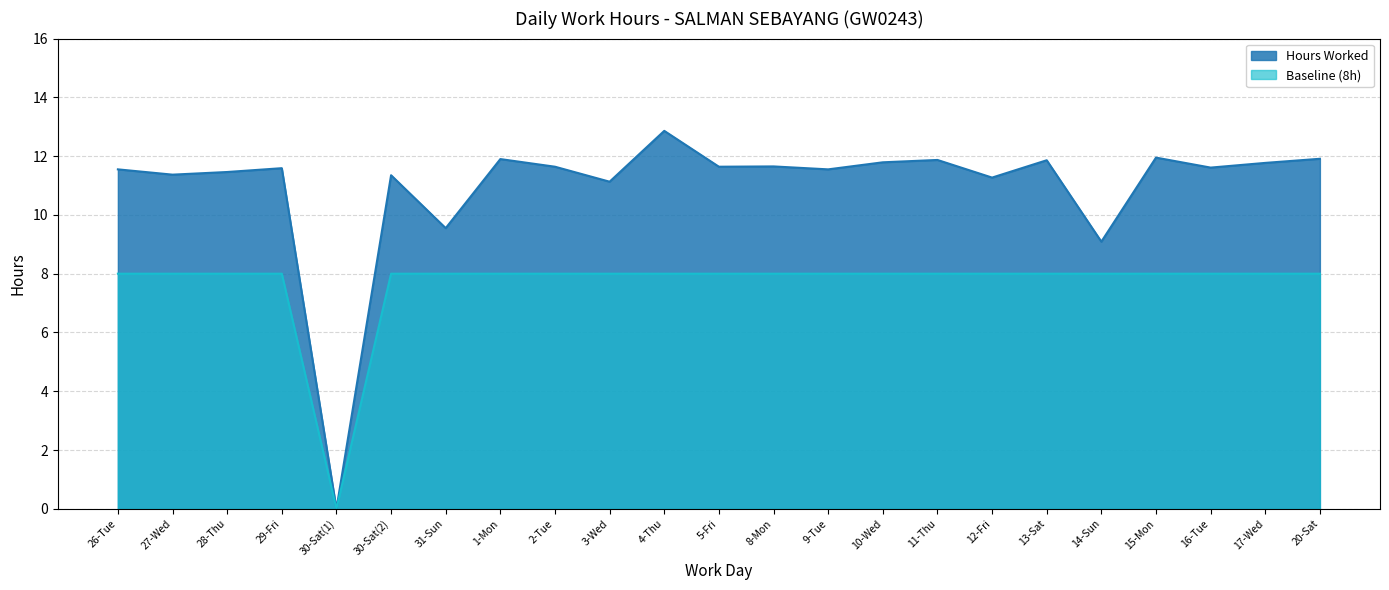

What position from the right is 4-Thu?

13